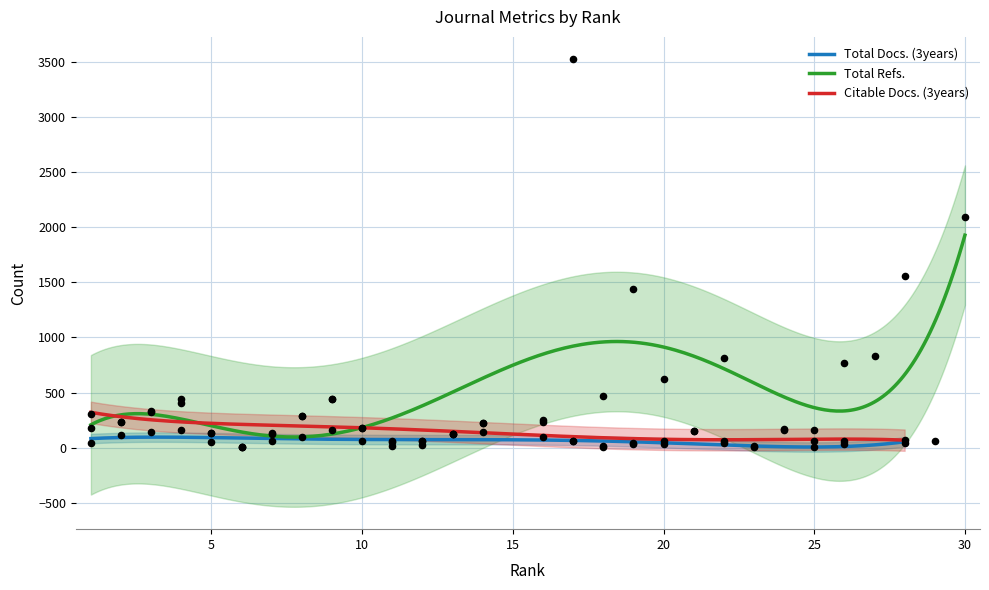

At how many categories does at least one series exceed 2739?

1